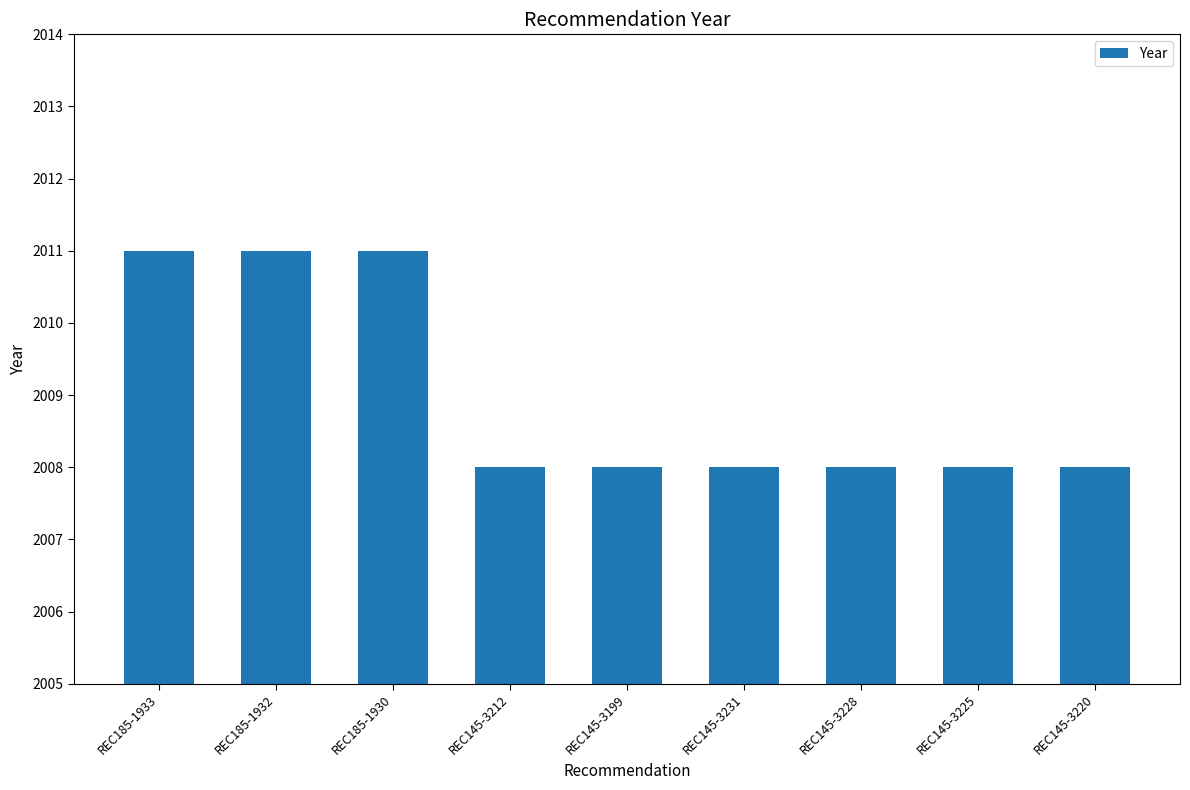

Which has a higher value, REC145-3199 or REC185-1930?

REC185-1930